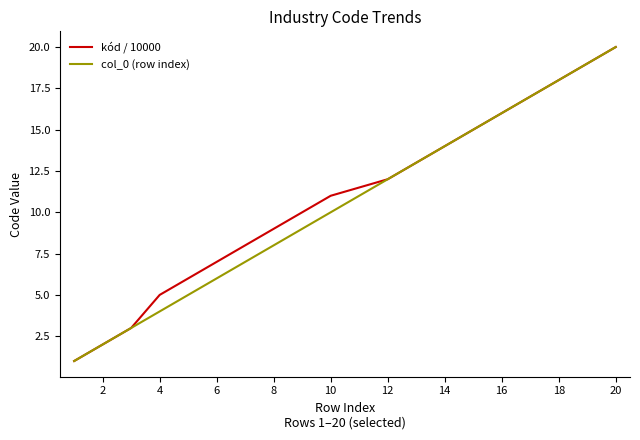

What is the greatest value displayed?

20